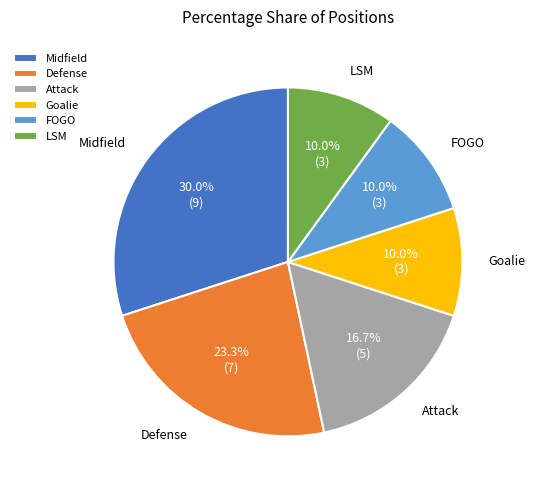

How many segments does this pie chart have?

6